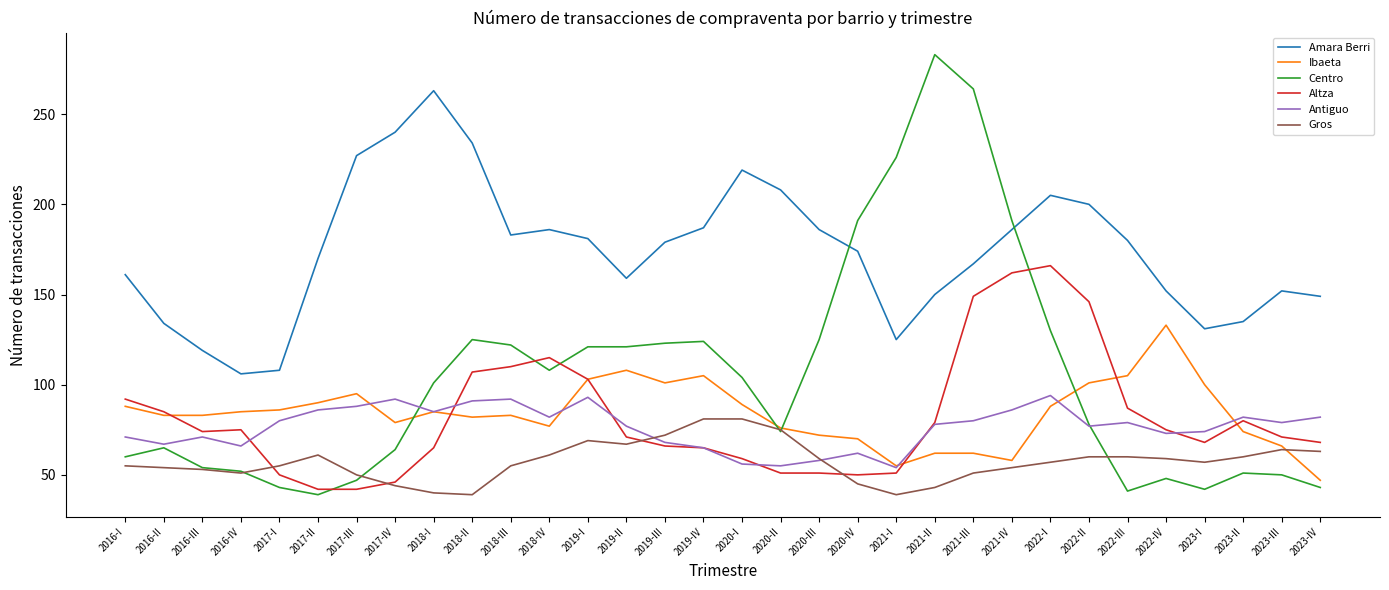

Does the chart have visible grid lines?

No